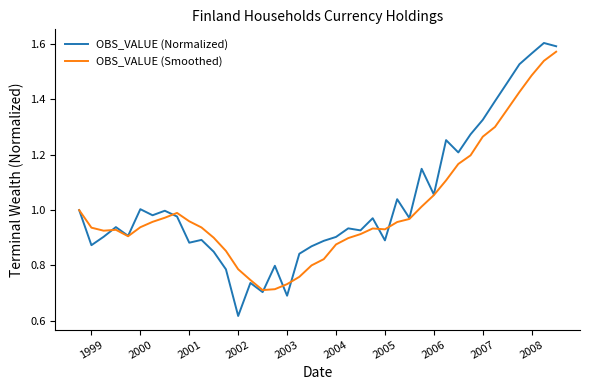

In OBS_VALUE (Smoothed), how many points are higher than both neighbors (excluding endpoints)?

3